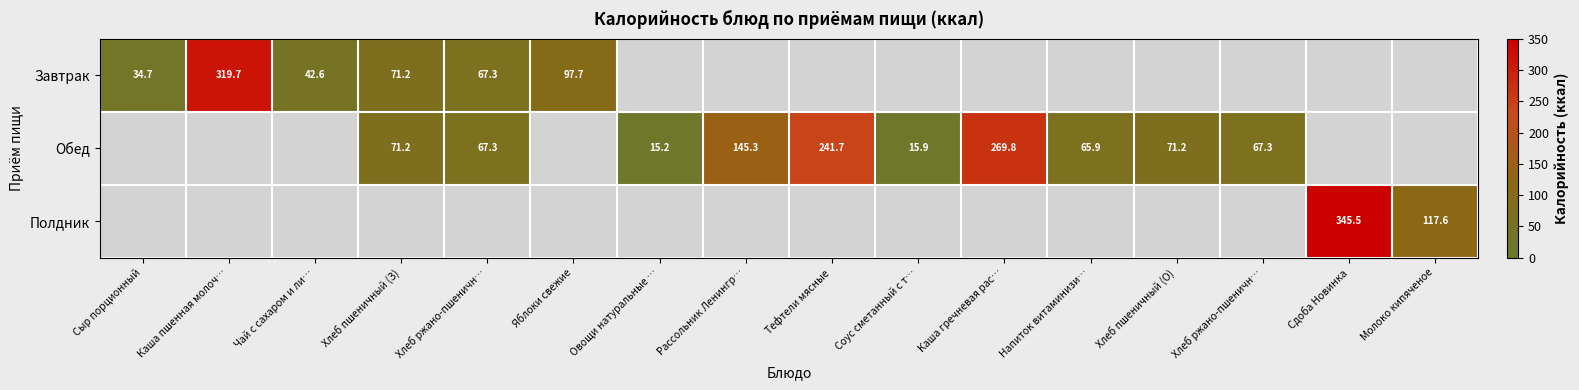

Which series has the largest total across all categories?

Обед